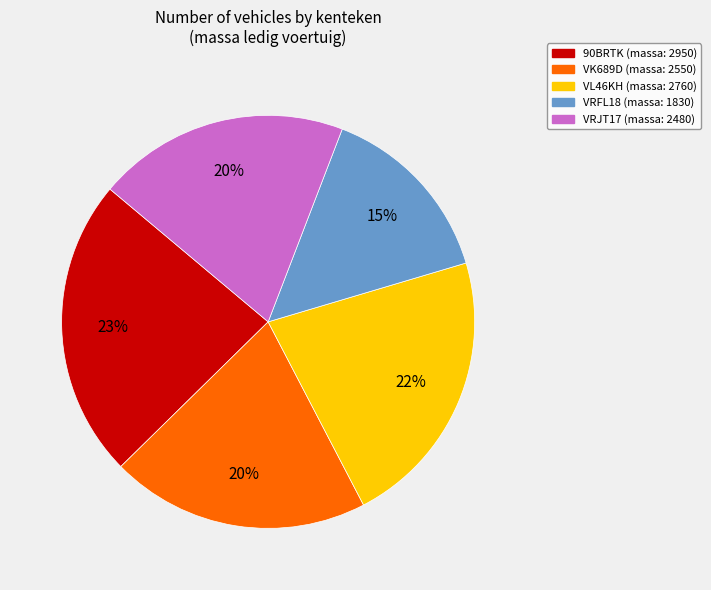

How many segments does this pie chart have?

5